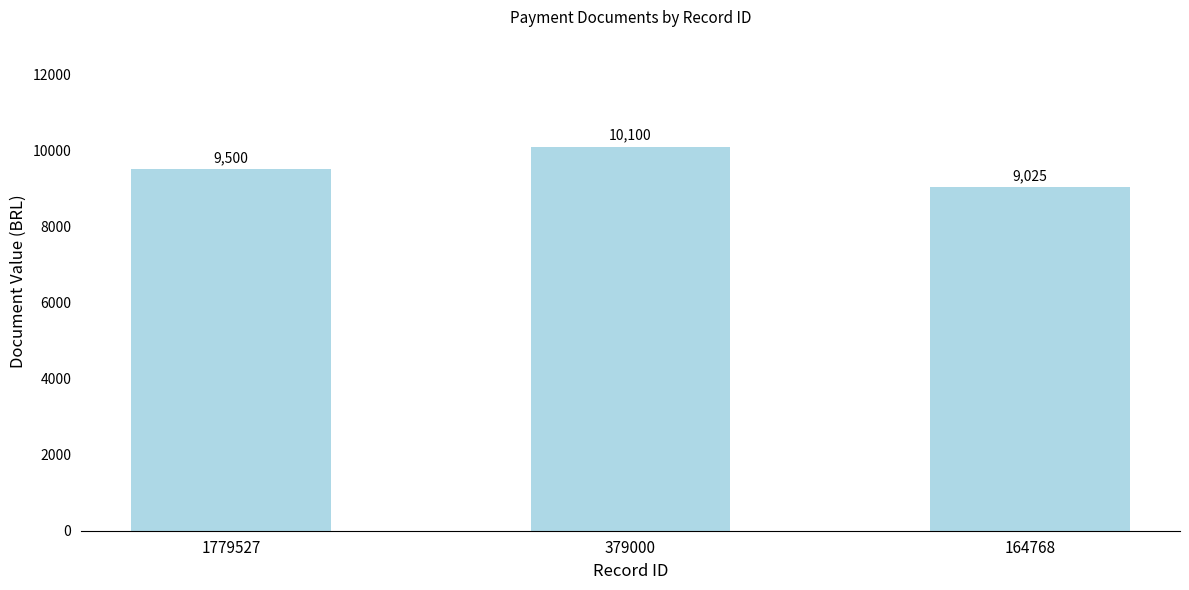

The chart shows a value of 5171 at 1779527. True or false?

False